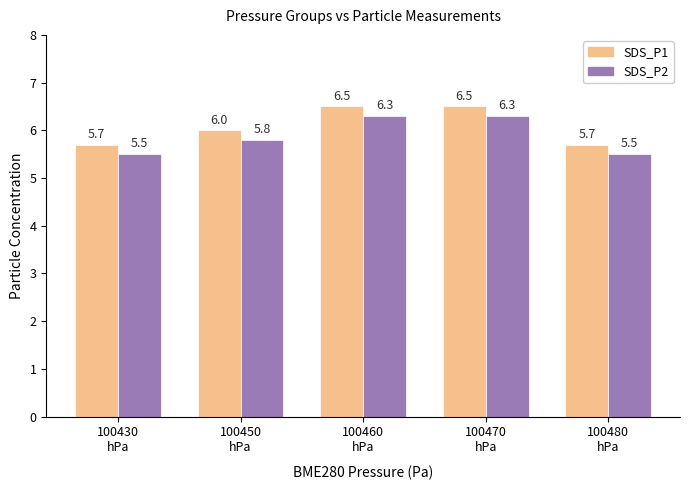

Which series has the largest total across all categories?

SDS_P1